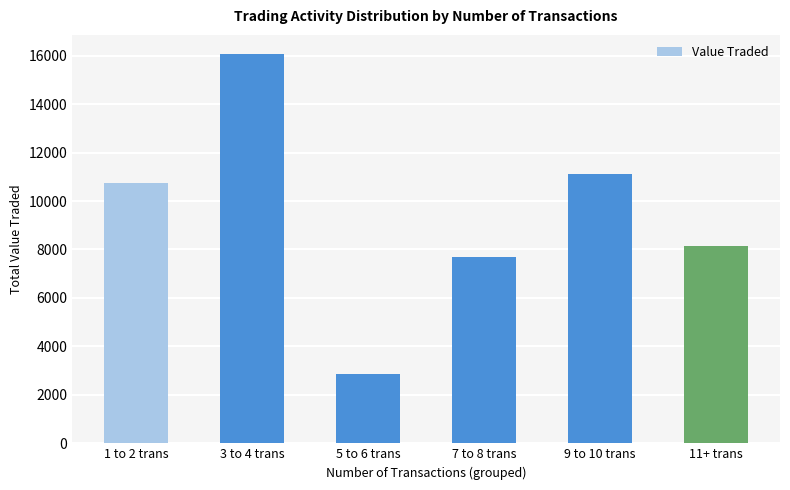

What value does the data have at 7 to 8 trans?

7703